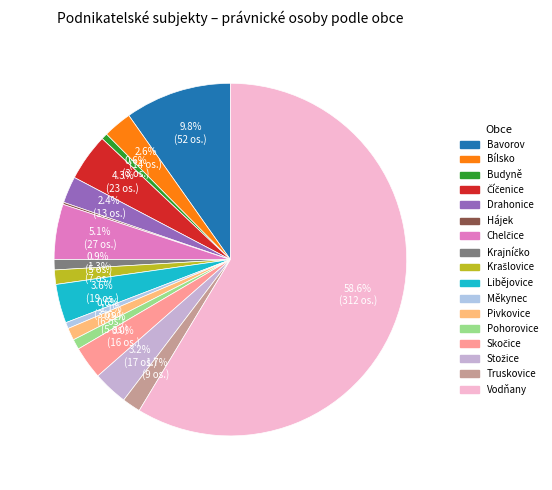

Rank the categories by value from highest to lowest.

Vodňany, Bavorov, Chelčice, Číčenice, Libějovice, Stožice, Skočice, Bílsko, Drahonice, Truskovice, Krašlovice, Pivkovice, Krajníčko, Pohorovice, Budyně, Měkynec, Hájek